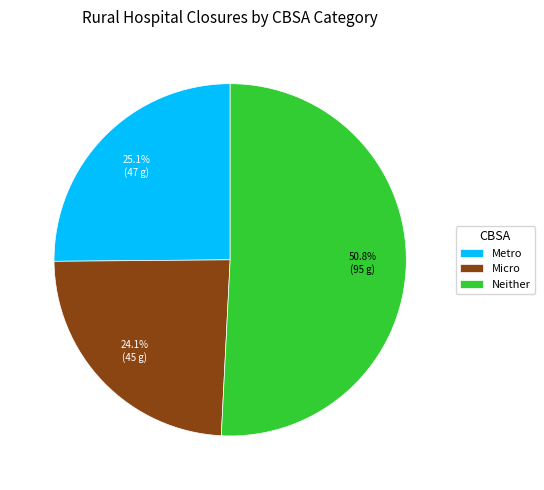

How many segments does this pie chart have?

3